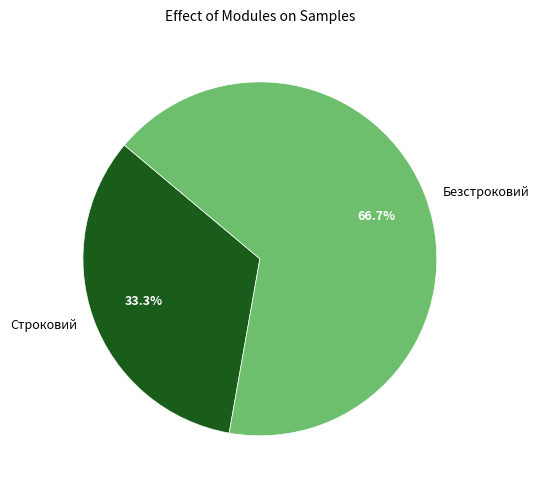

Combined, what portion of the pie is Безстроковий and Строковий?

100.0%